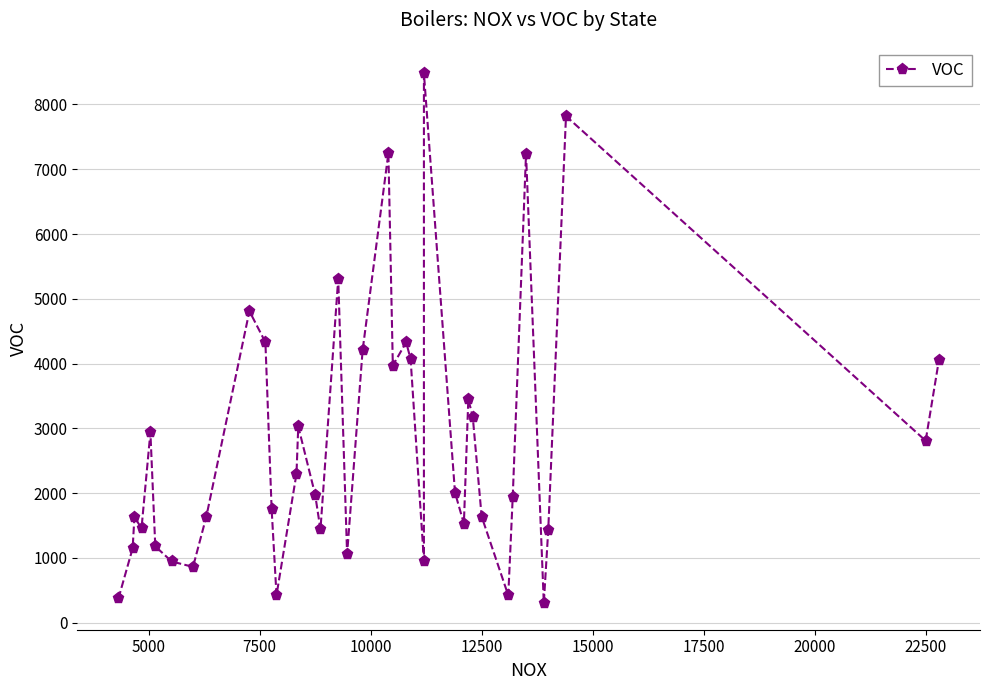

What is the difference between the maximum and minimum values?

8178